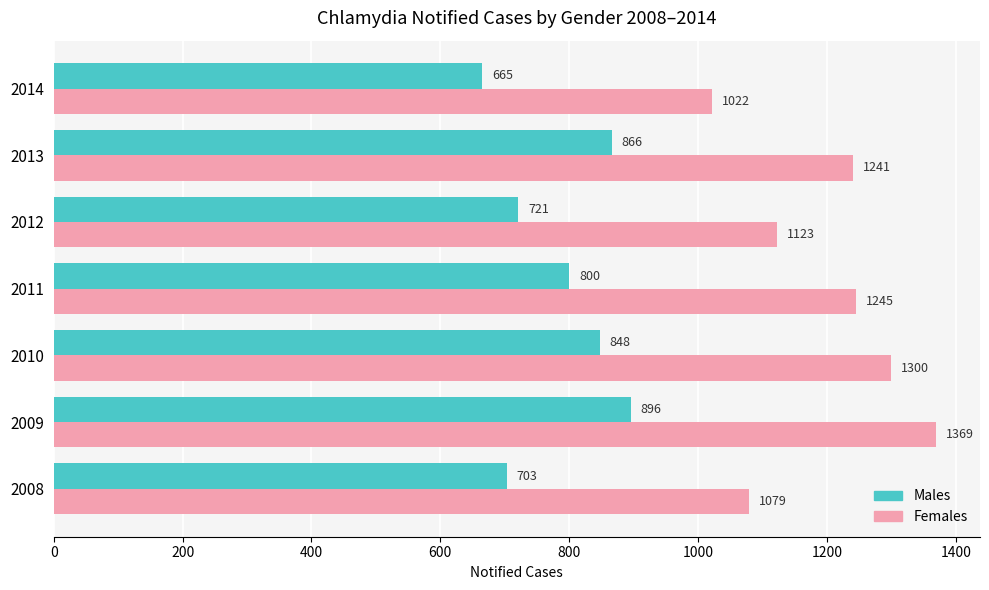

What is the sum of all Males values?

5499